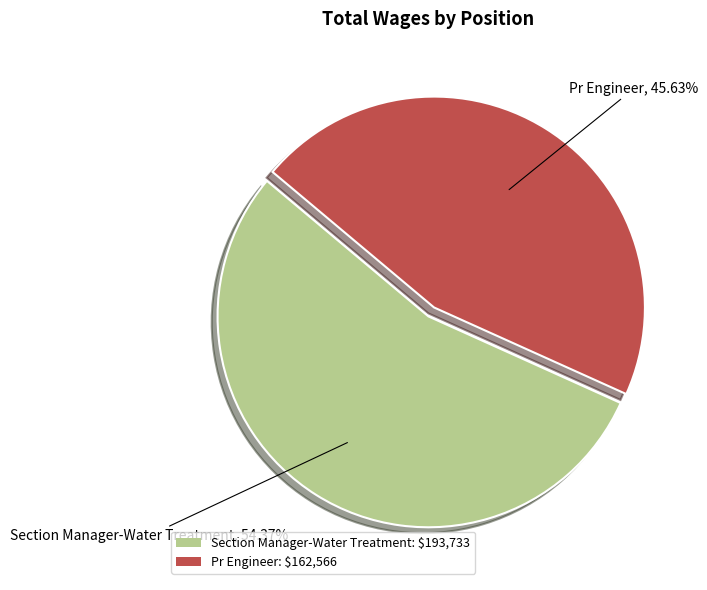

Does Section Manager-Water Treatment account for over 50% of the chart?

Yes